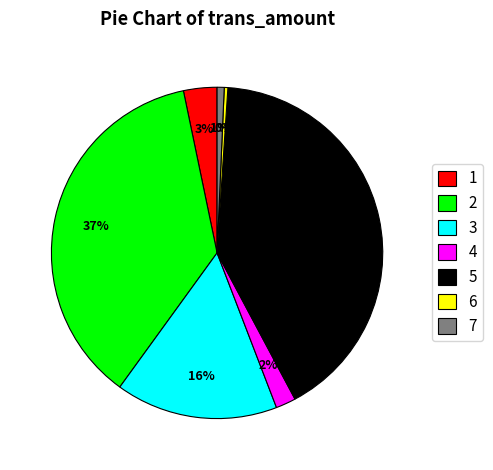

What is the largest slice in the pie chart?

5